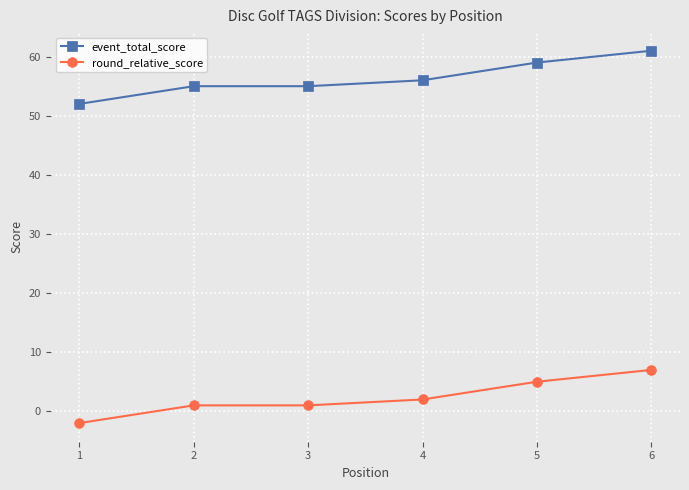

List the series in order of their peak value, lowest first.

round_relative_score, event_total_score